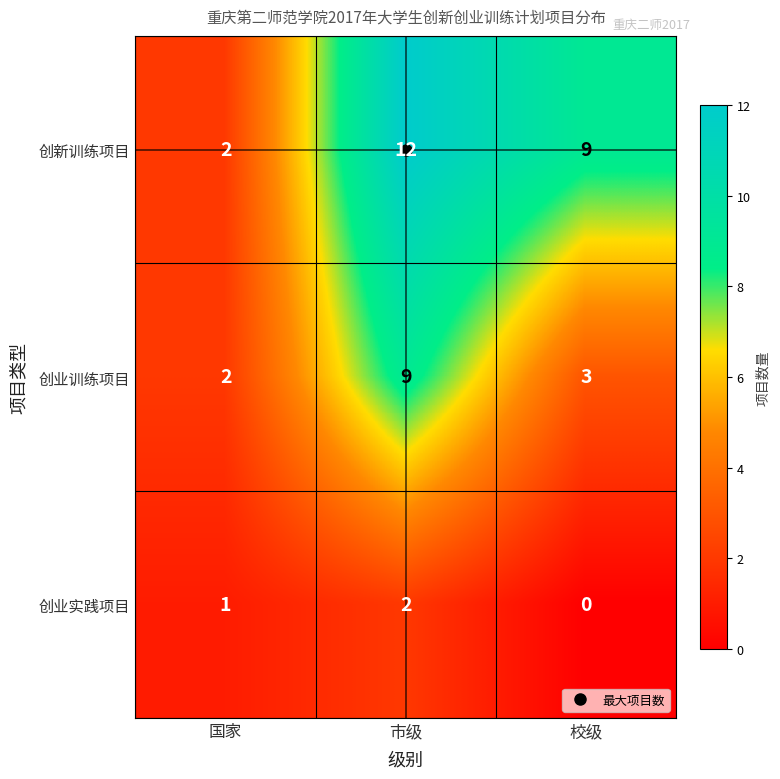

Which series has the largest total across all categories?

创新训练项目